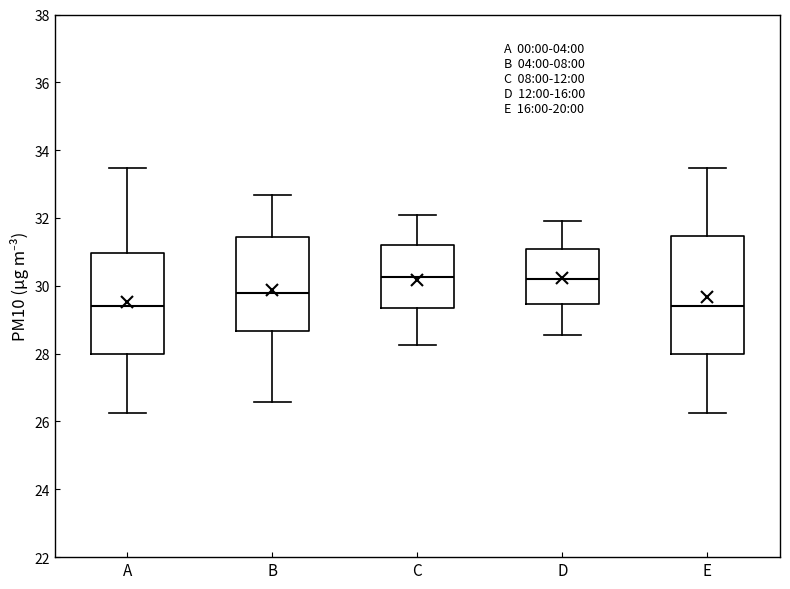

Reading left to right, read every box against the y-axis: the position of its median line, the range the box covers, and the ends of its whiskers. The values are not printed on the chart, so give them approximately, as read against the axis.

A: median 29.4, box 28.0 to 31.0, whiskers 26.2 to 33.4
B: median 29.8, box 28.6 to 31.4, whiskers 26.6 to 32.6
C: median 30.2, box 29.4 to 31.2, whiskers 28.2 to 32.2
D: median 30.2, box 29.4 to 31.2, whiskers 28.6 to 32.0
E: median 29.4, box 28.0 to 31.4, whiskers 26.2 to 33.4